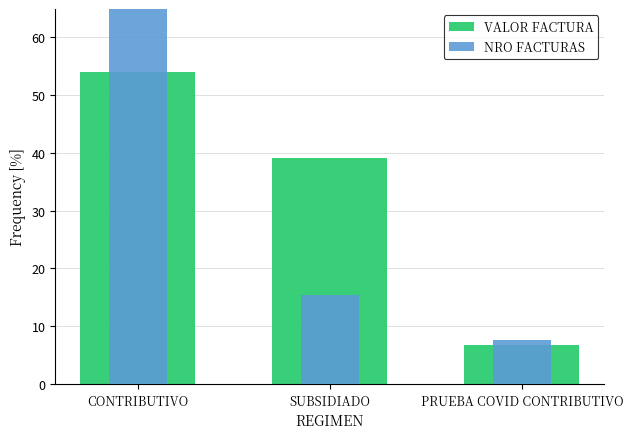

Which has a higher value, PRUEBA COVID CONTRIBUTIVO or CONTRIBUTIVO?

CONTRIBUTIVO